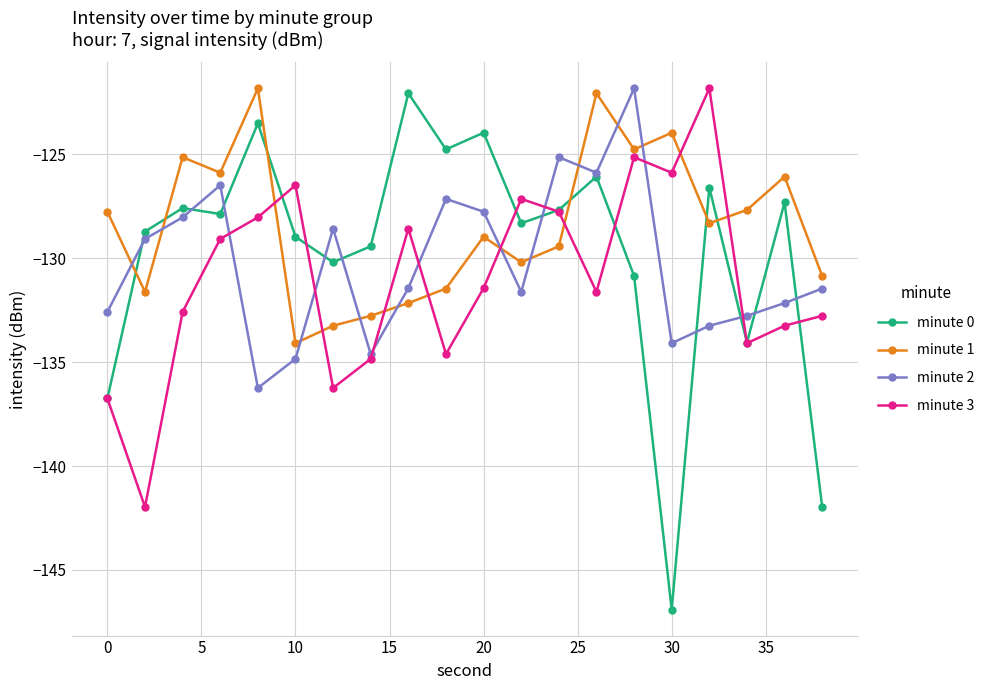

What is the highest value of the minute 0 series?

-122.1